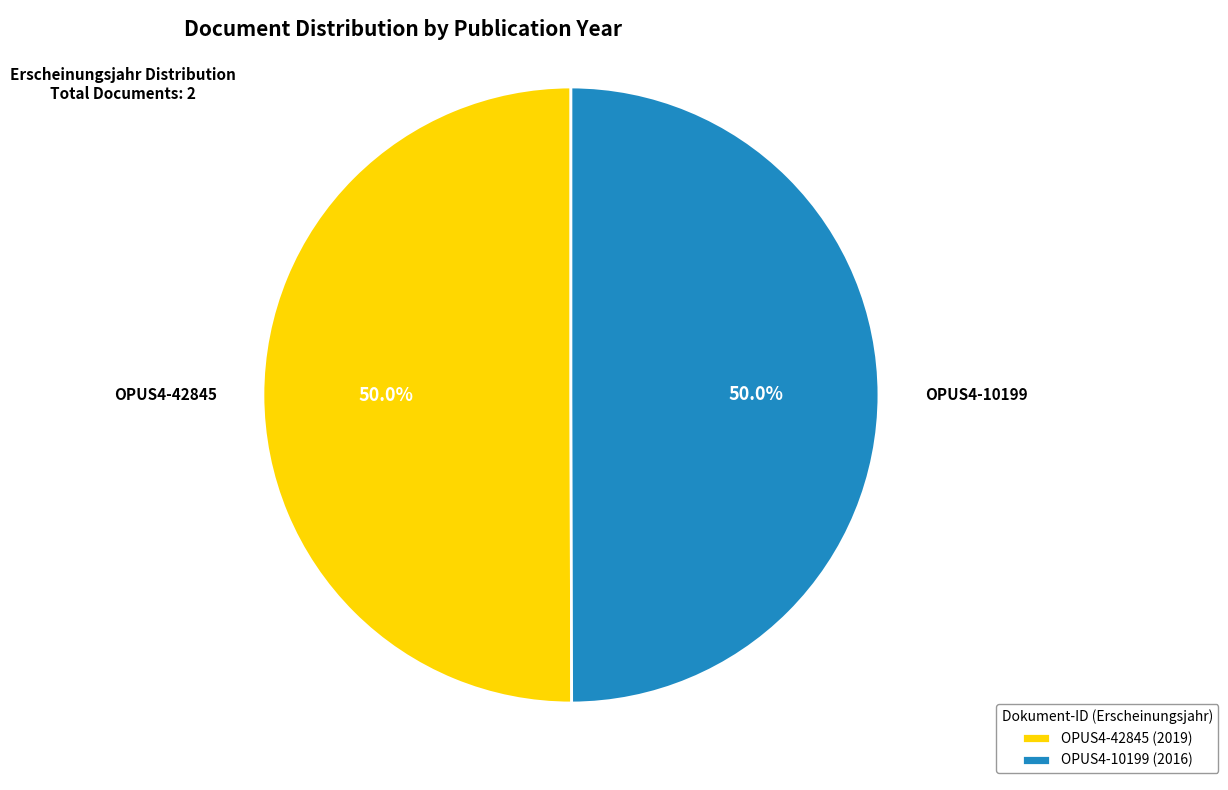

Combined, what portion of the pie is OPUS4-10199 and OPUS4-42845?

100.0%